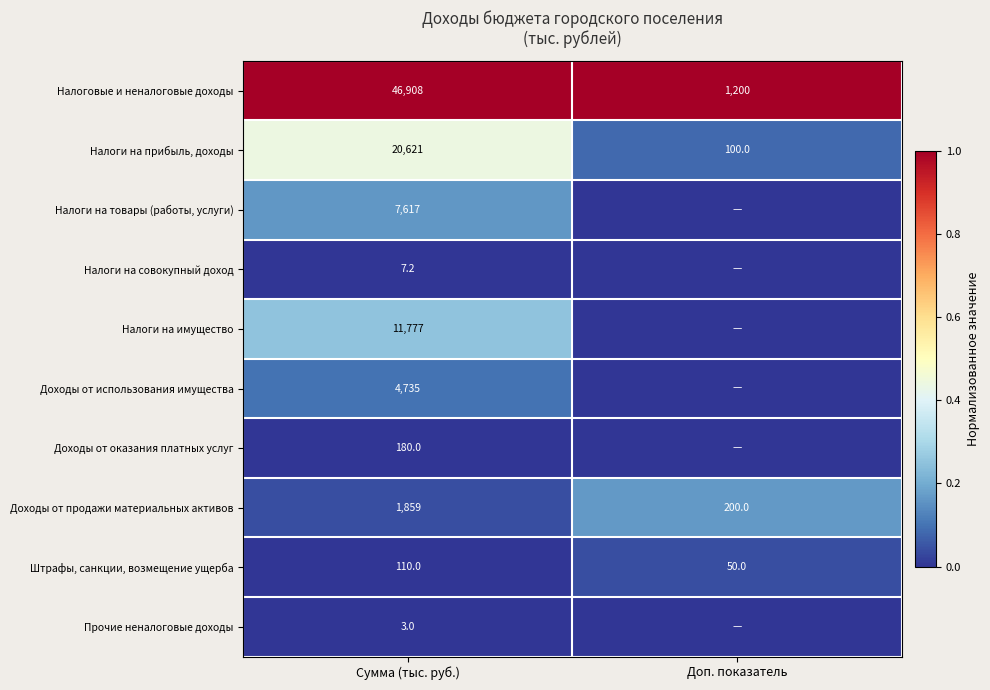

At Сумма (тыс. руб.), list the series in order from smallest to largest.

Прочие неналоговые доходы, Налоги на совокупный доход, Штрафы, санкции, возмещение ущерба, Доходы от оказания платных услуг, Доходы от продажи материальных активов, Доходы от использования имущества, Налоги на товары (работы, услуги), Налоги на имущество, Налоги на прибыль, доходы, Налоговые и неналоговые доходы